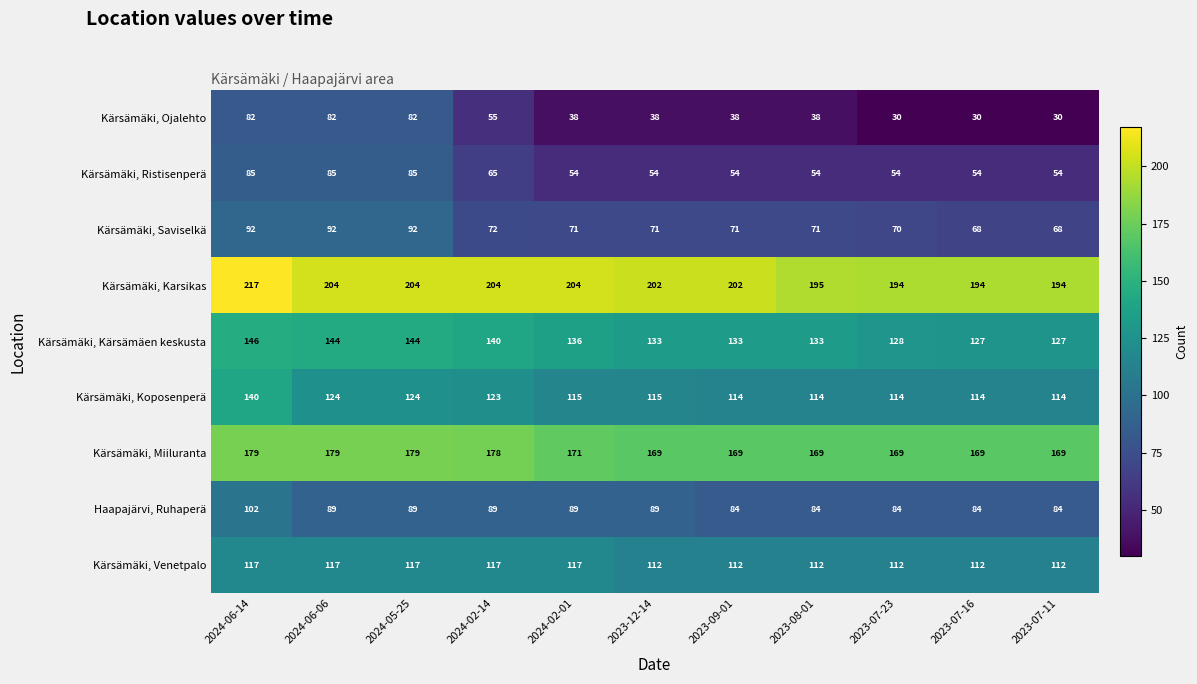

What is the maximum value shown in the chart?

217